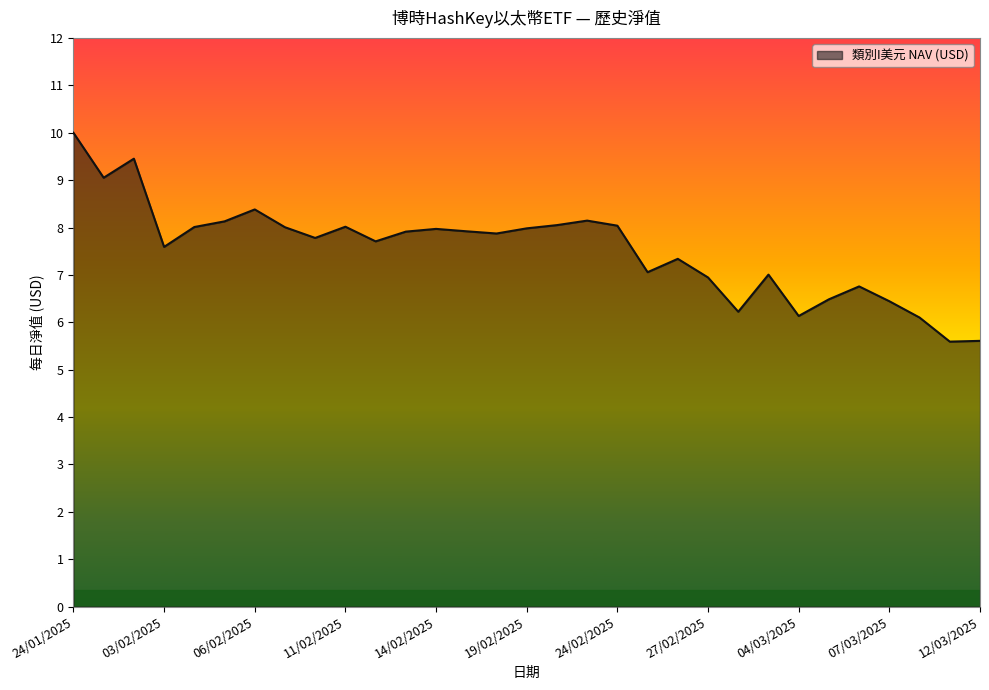

What is the difference between the maximum and minimum values?

4.4